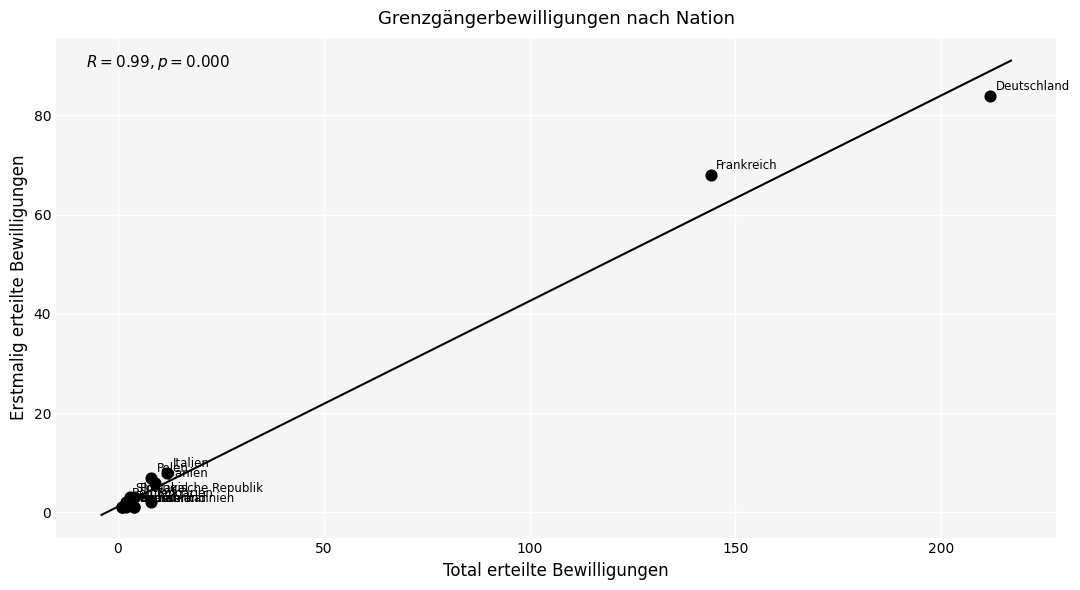

What Y value in the scatter plot is closest to 42?

68